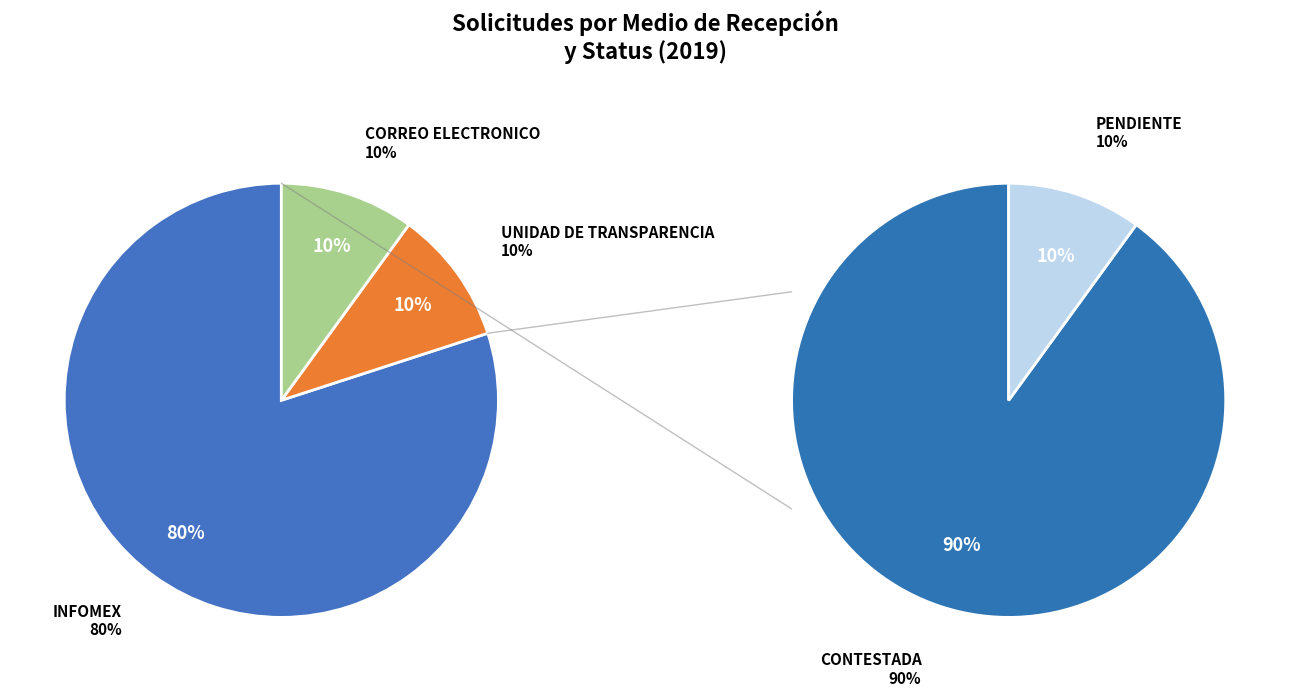

To the nearest percent, what is the difference between the largest and smallest slice percentages?

70%